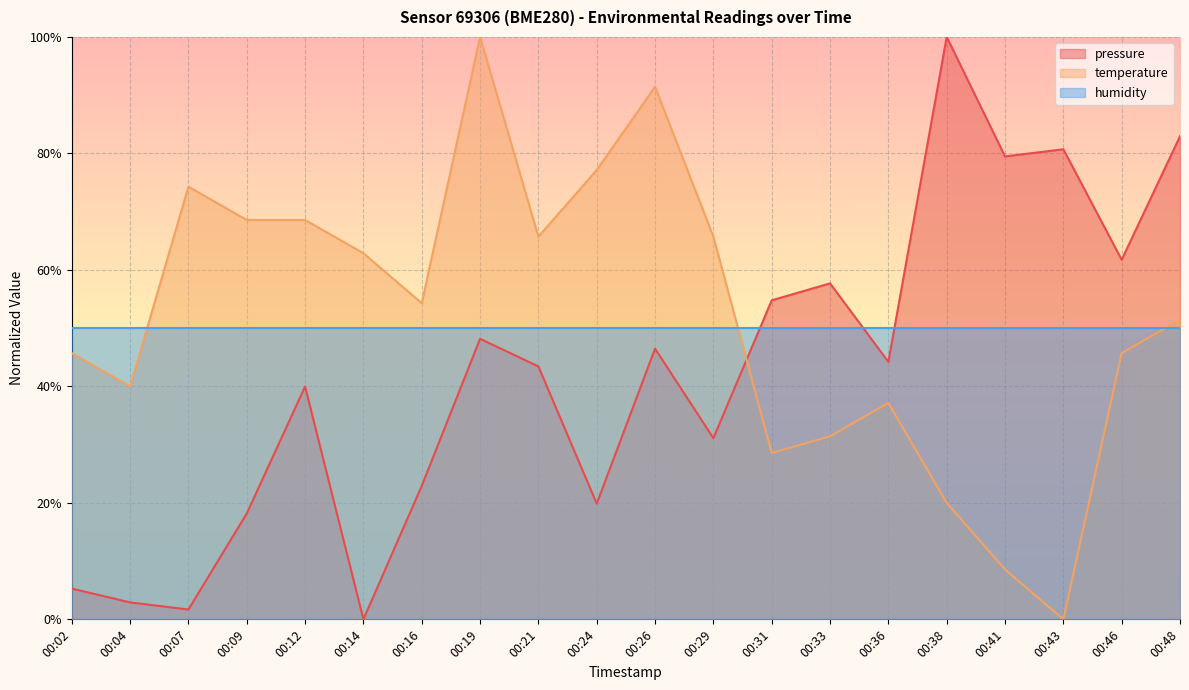

Which label corresponds to the smallest value in the chart?

00:14